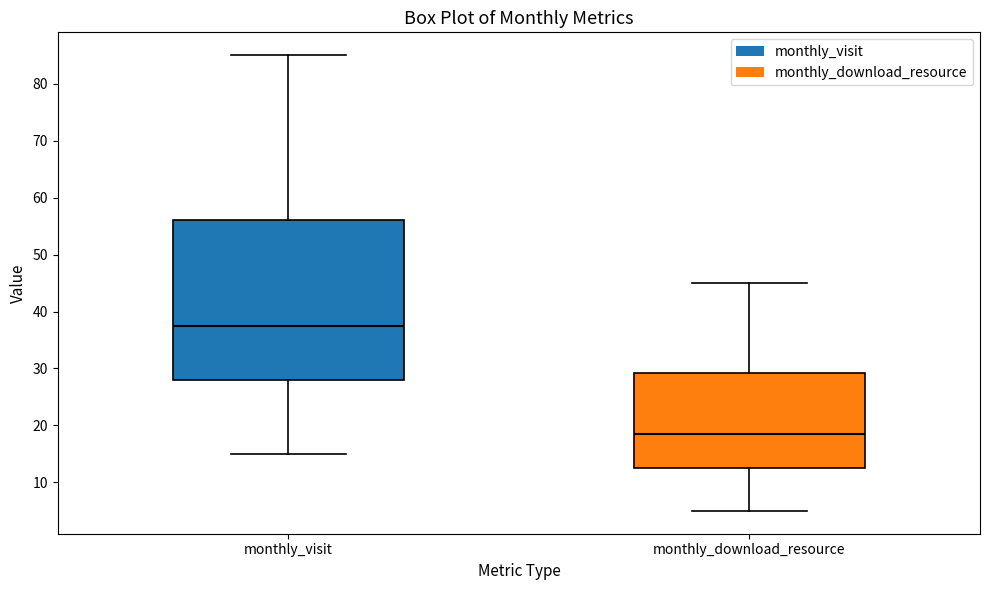

Reading left to right, read every box against the y-axis: the position of its median line, the range the box covers, and the ends of its whiskers. The values are not printed on the chart, so give them approximately, as read against the axis.

monthly_visit: median 38, box 28 to 56, whiskers 15 to 85
monthly_download_resource: median 19, box 13 to 29, whiskers 5 to 45